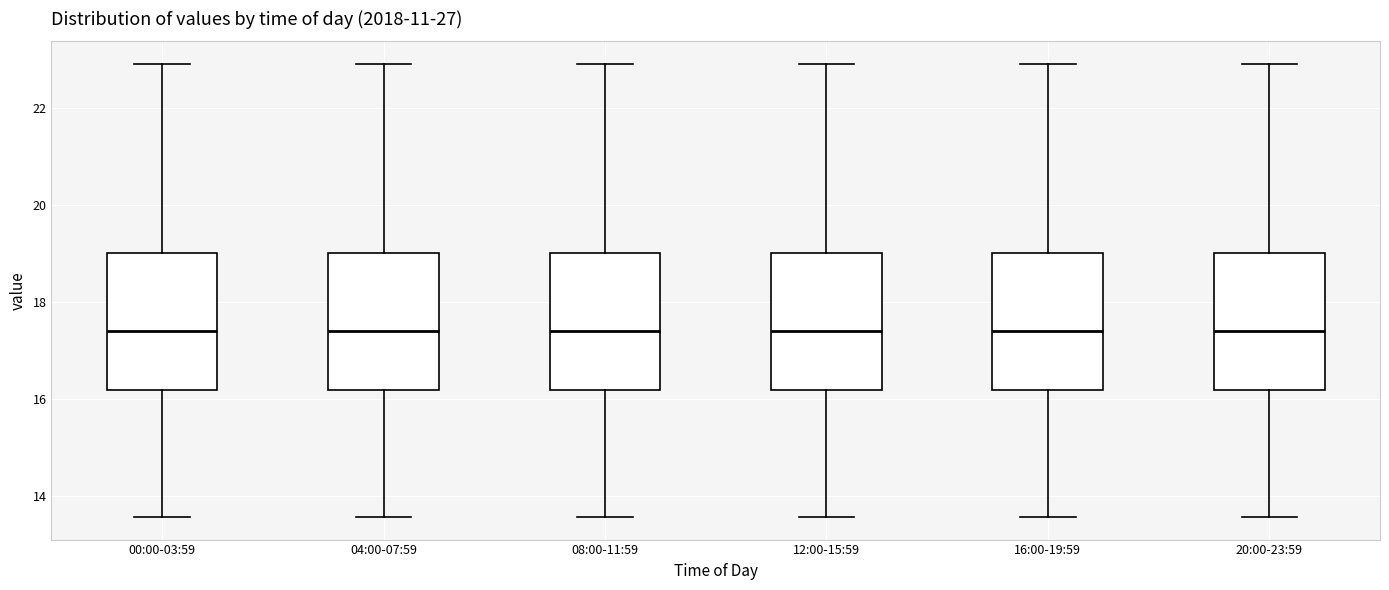

Reading left to right, transcribe this box plot: for each box, give where its median line is, the range the box spans, and where its two whiskers end, as read against the y-axis. The values are not printed on the chart, so give them approximately, as read against the axis.

00:00-03:59: median 17.4, box 16.2 to 19.0, whiskers 13.6 to 23.0
04:00-07:59: median 17.4, box 16.2 to 19.0, whiskers 13.6 to 23.0
08:00-11:59: median 17.4, box 16.2 to 19.0, whiskers 13.6 to 23.0
12:00-15:59: median 17.4, box 16.2 to 19.0, whiskers 13.6 to 23.0
16:00-19:59: median 17.4, box 16.2 to 19.0, whiskers 13.6 to 23.0
20:00-23:59: median 17.4, box 16.2 to 19.0, whiskers 13.6 to 23.0